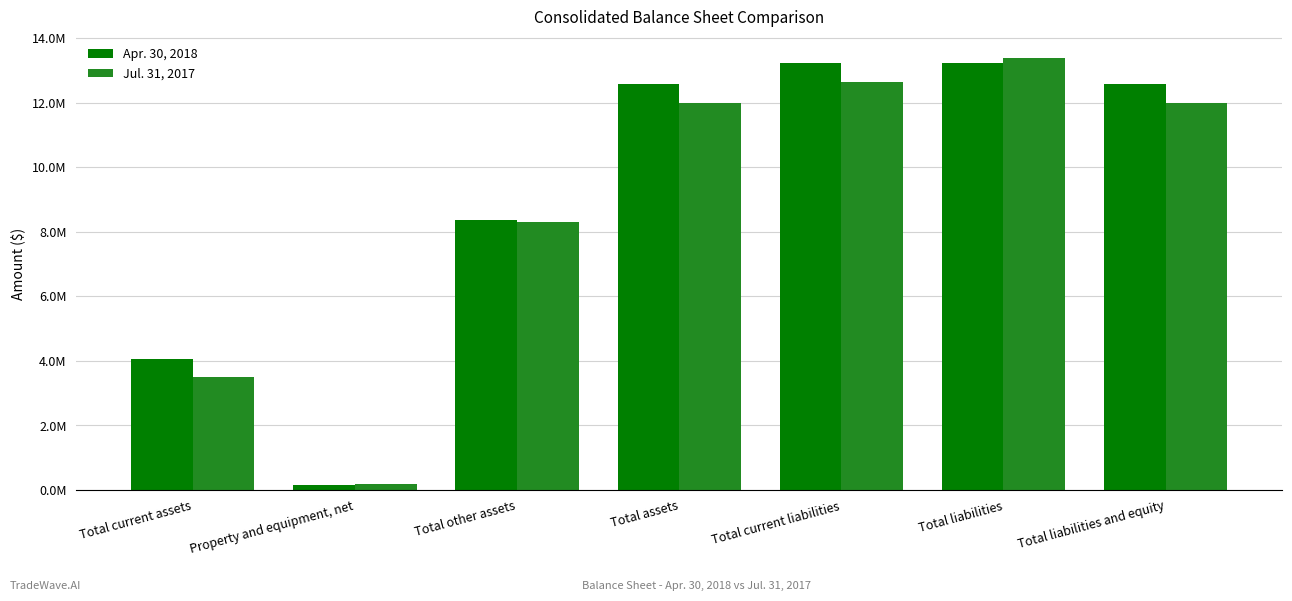

What are all the series names shown in the legend?

Apr. 30, 2018, Jul. 31, 2017